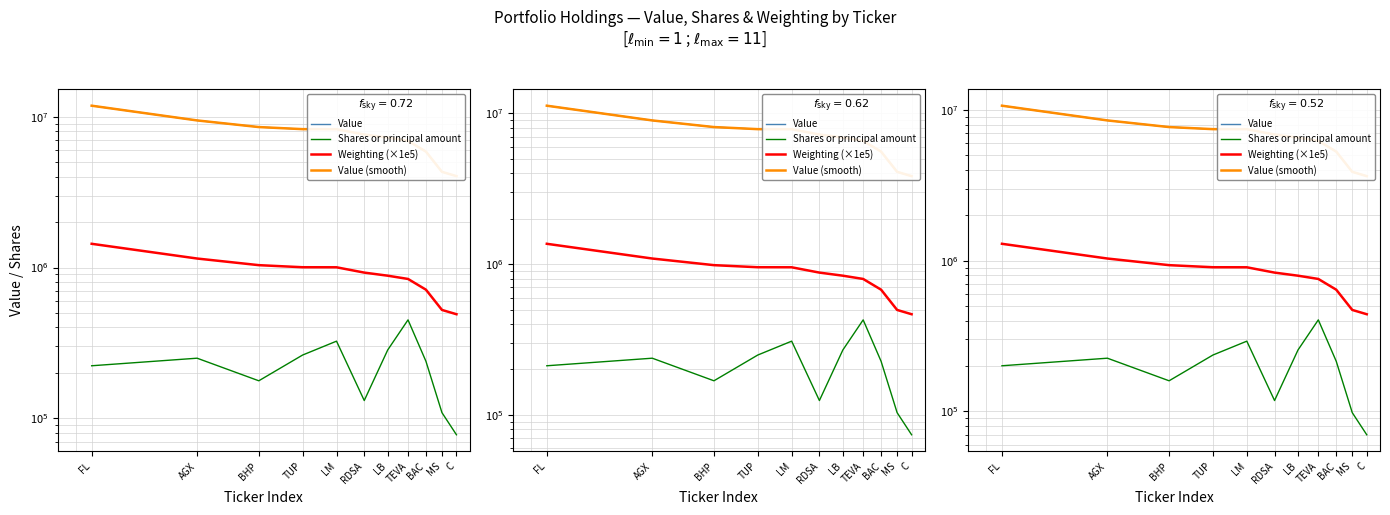

What position from the right is LM?

7